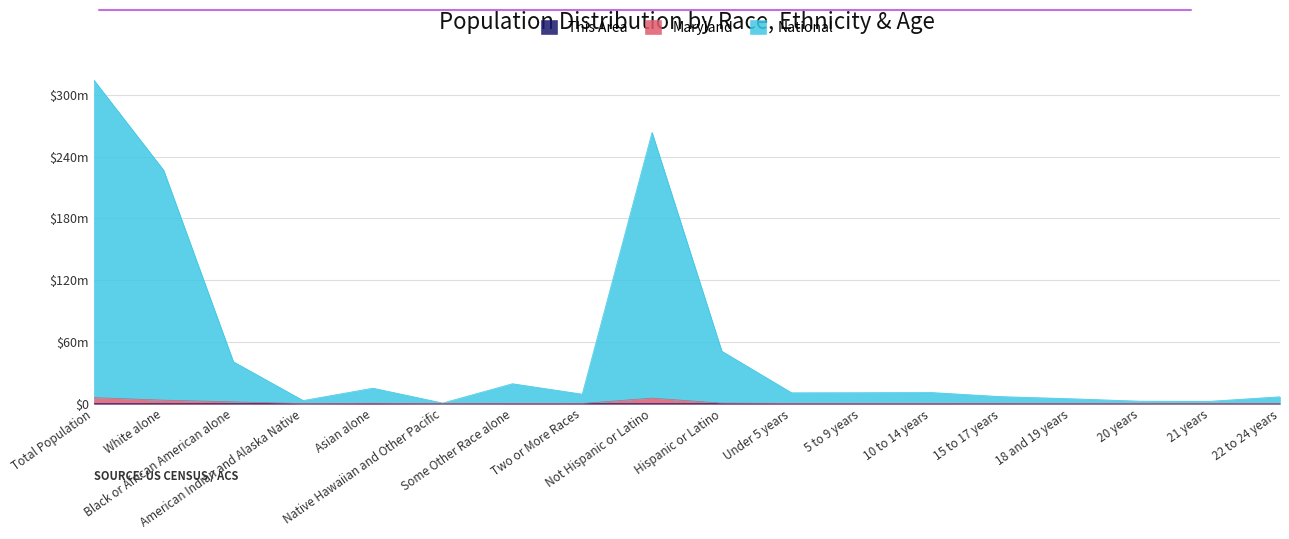

Is the value of National at Native Hawaiian and Other Pacific greater than the value of Maryland at 18 and 19 years?

Yes